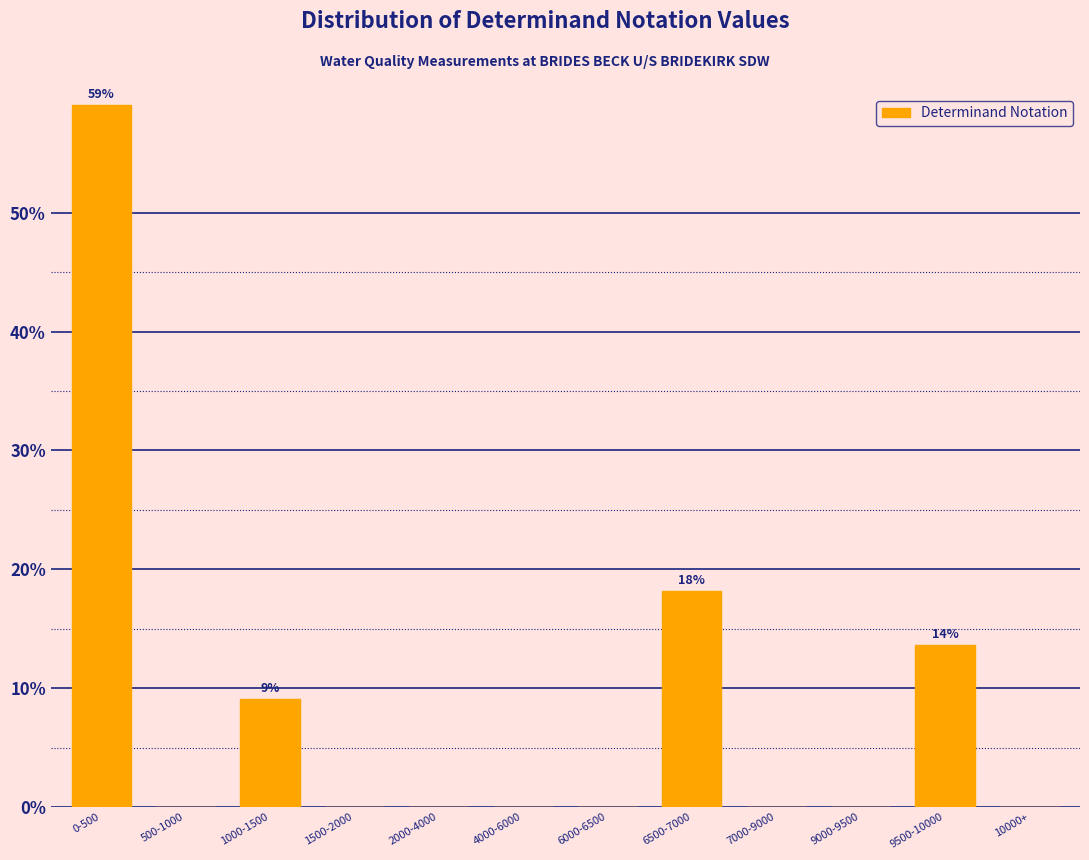

Reading left to right, list all the values displayed in this chart.

0-500=59.1	500-1000=0.0	1000-1500=9.1	1500-2000=0.0	2000-4000=0.0	4000-6000=0.0	6000-6500=0.0	6500-7000=18.2	7000-9000=0.0	9000-9500=0.0	9500-10000=13.6	10000+=0.0